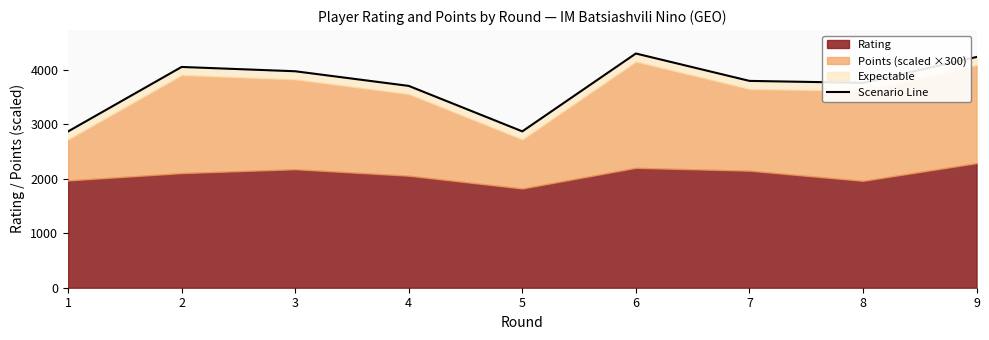

What is the sum of all values?

33582